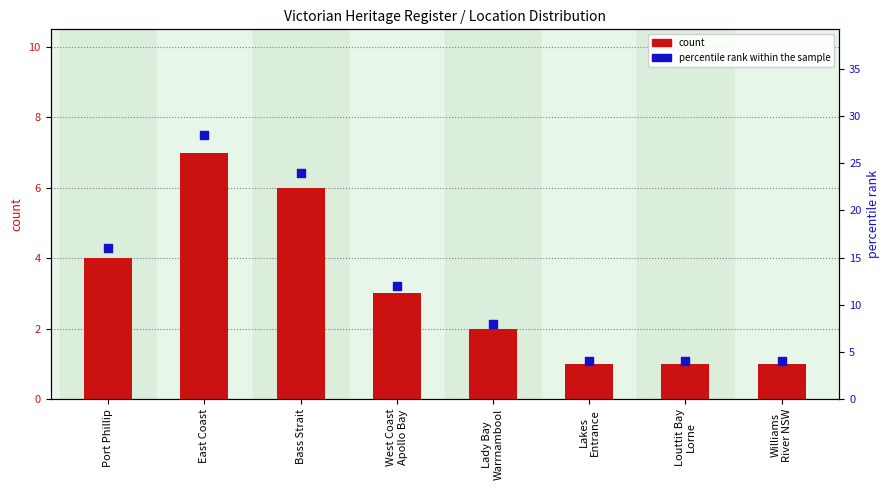

What are all the series names shown in the legend?

count, percentile rank within the sample